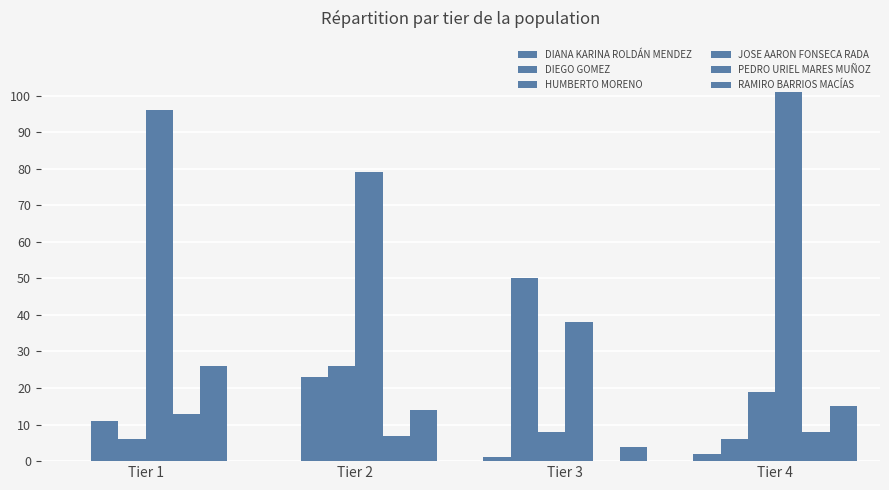

Where is DIANA KARINA ROLDÁN MENDEZ nearest to the value 1?

Tier 3